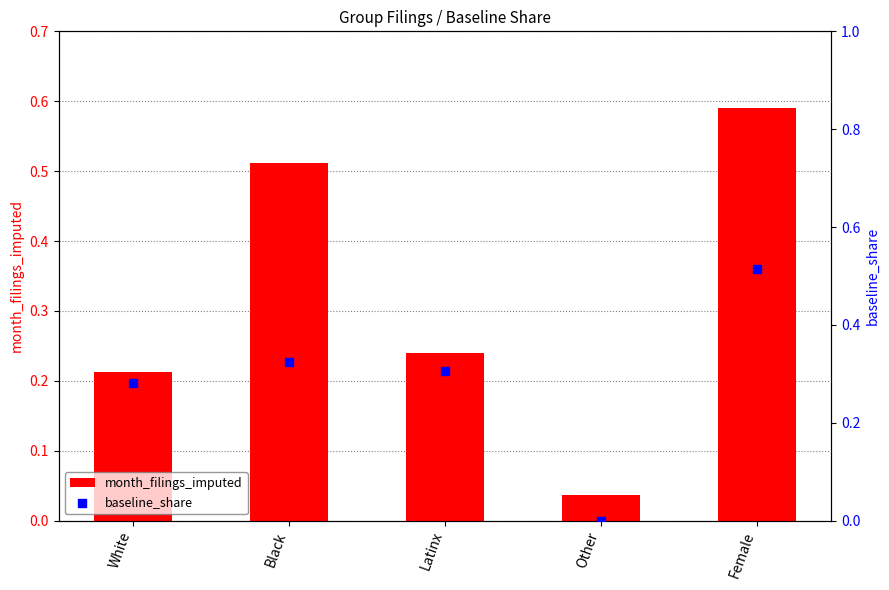

Which series contains the highest Y value?

month_filings_imputed